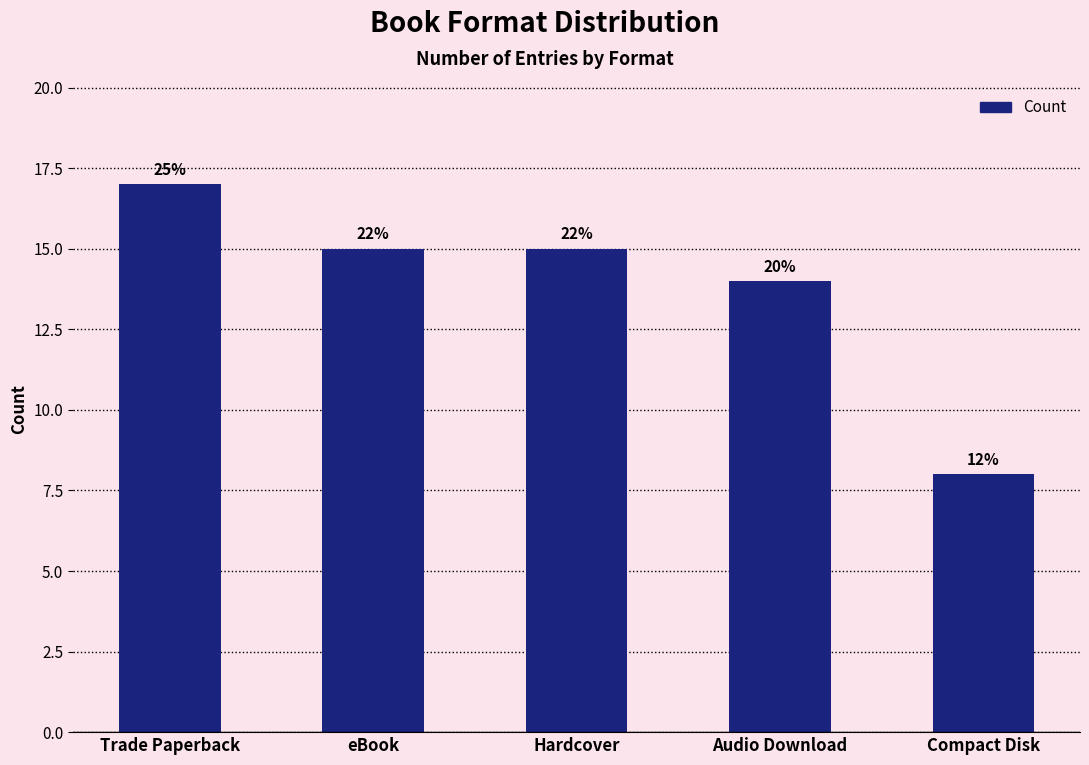

How many bars are there in total?

5